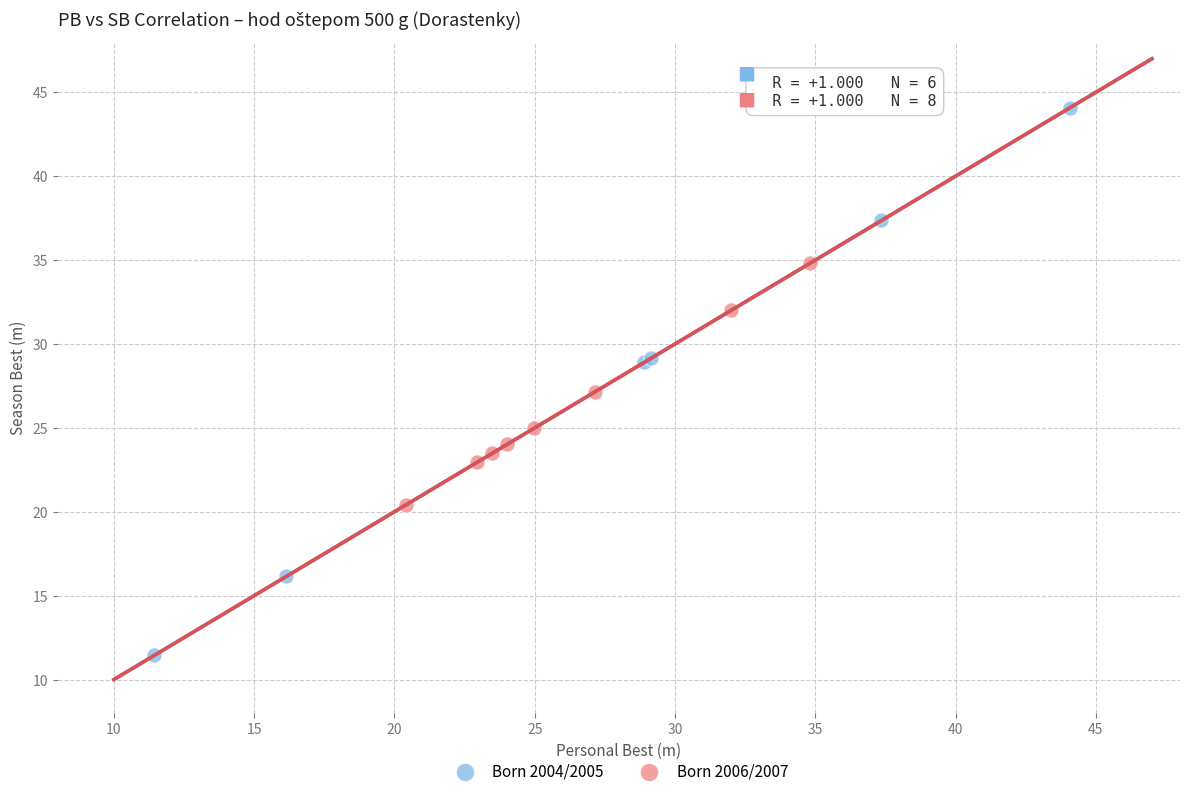

Which series reaches the maximum Y coordinate?

Born 2004/2005